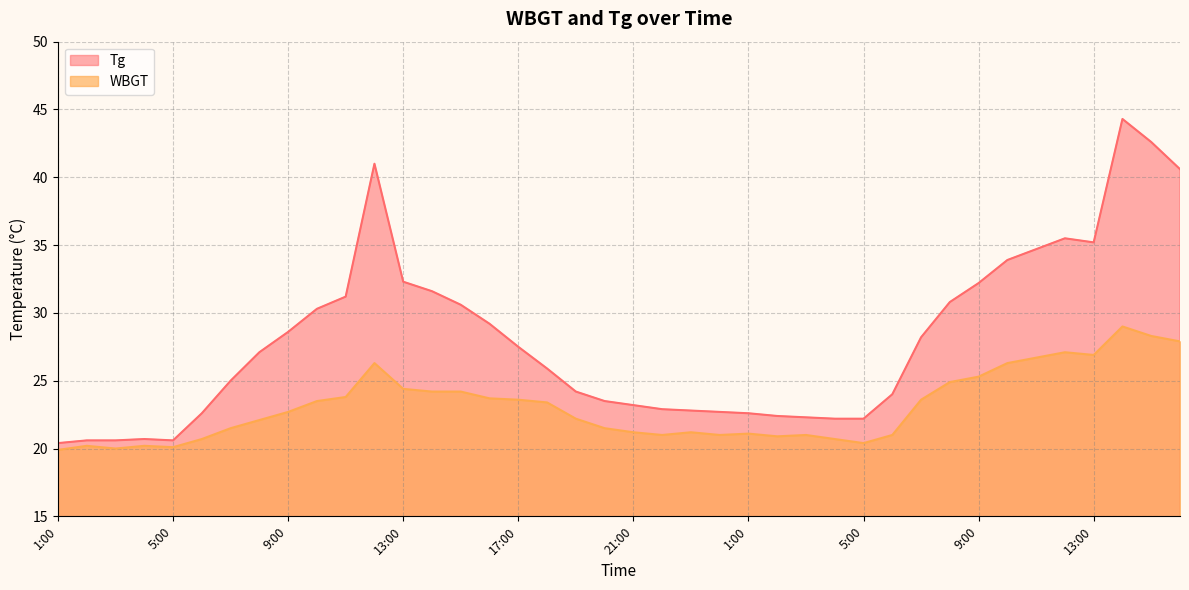

Rank the categories by Tg value from lowest to highest.

1:00, 2:00, 3:00, 5:00, 4:00, 4:00, 5:00, 3:00, 2:00, 6:00, 1:00, 24:00, 23:00, 22:00, 21:00, 20:00, 6:00, 19:00, 7:00, 18:00, 8:00, 17:00, 7:00, 9:00, 16:00, 10:00, 15:00, 8:00, 11:00, 14:00, 9:00, 13:00, 10:00, 11:00, 13:00, 12:00, 16:00, 12:00, 15:00, 14:00